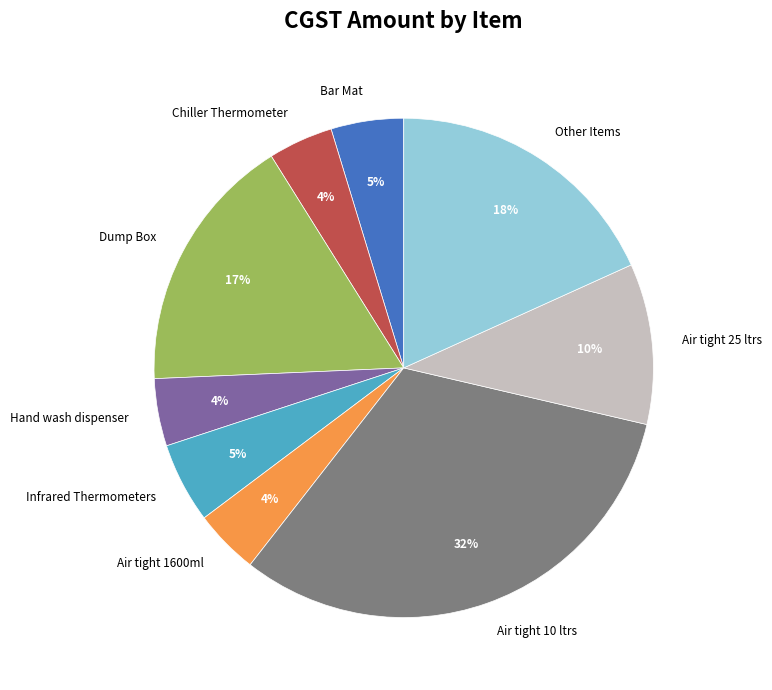

Combined, do Dump Box and Chiller Thermometer account for over 50%?

No